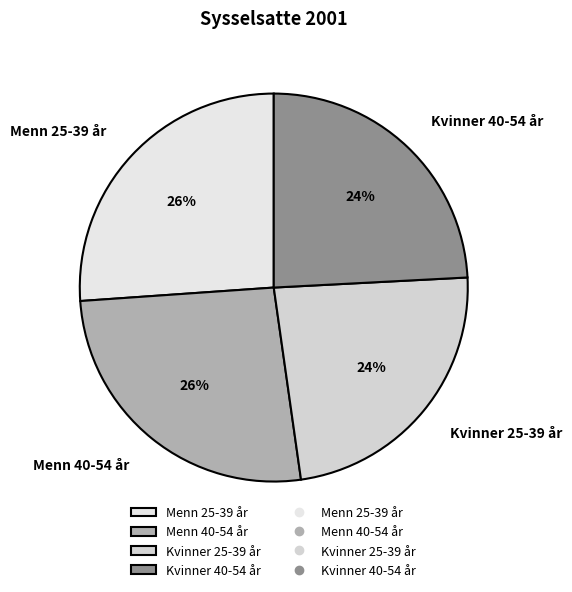

Is it true that Kvinner 25-39 år is 16% of the pie?

False